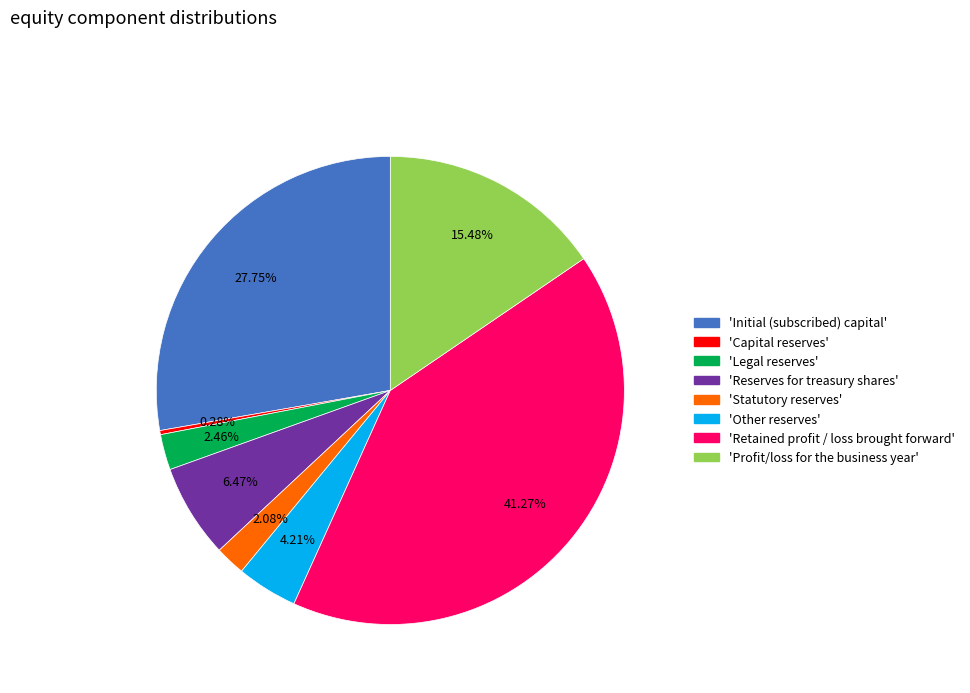

Is there a majority slice in this chart?

No